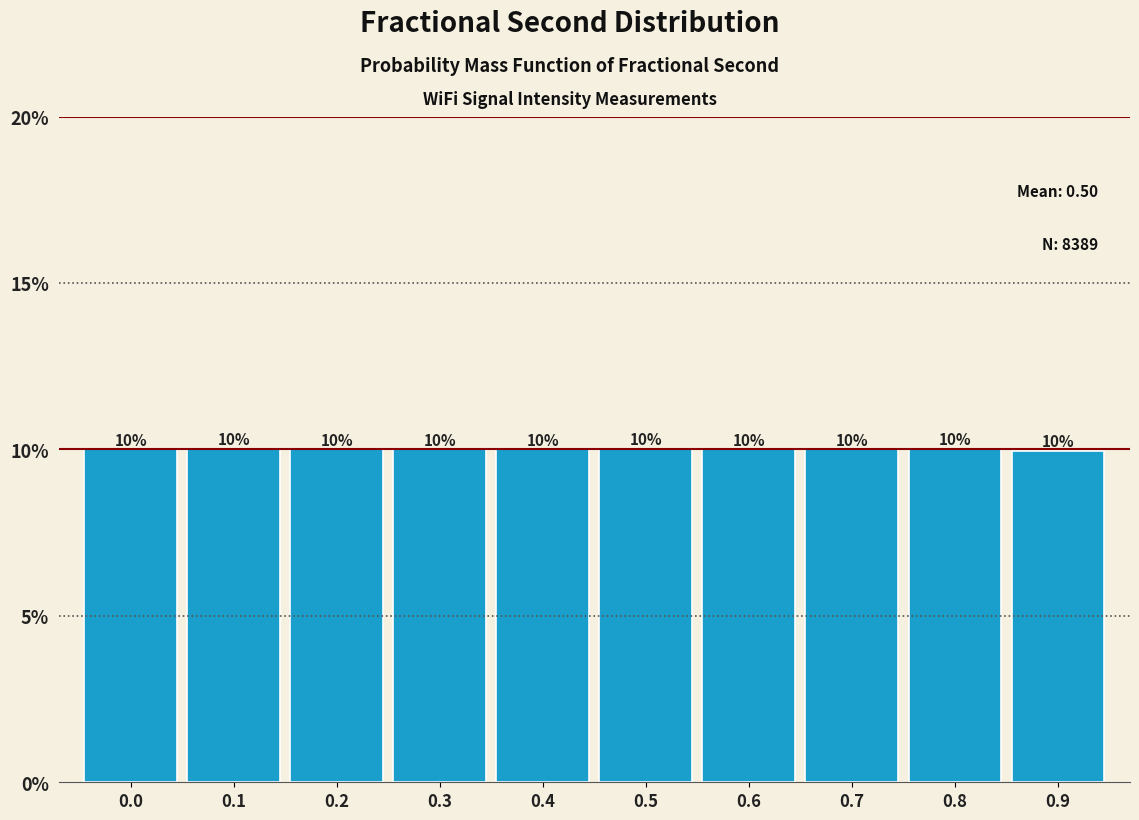

Reading left to right, transcribe all the data shown in this chart.

10.0	10.0	10.0	10.0	10.0	10.0	10.0	10.0	10.0	10.0